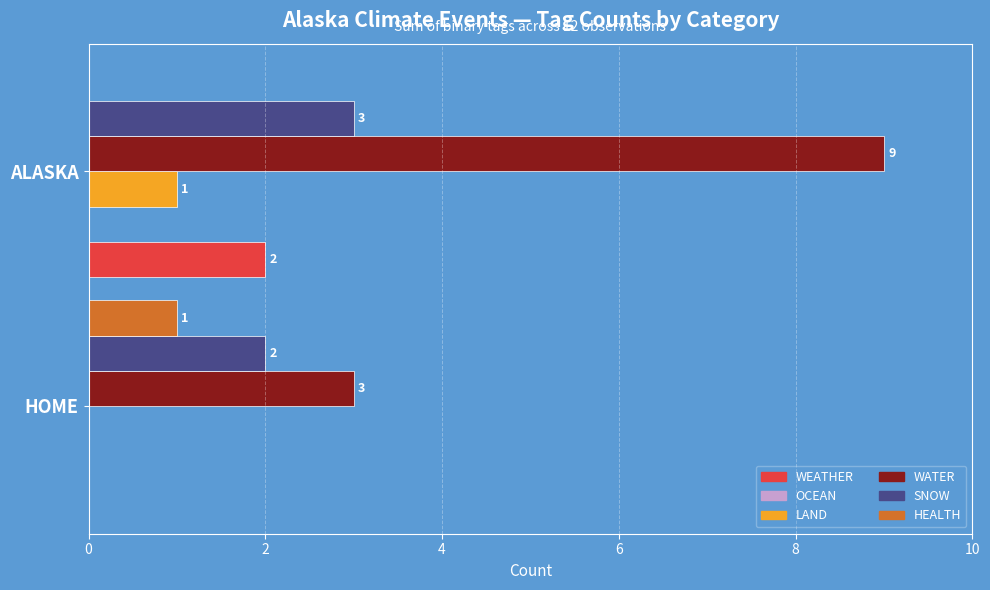

Is it true that HEALTH equals 0 at ALASKA?

True